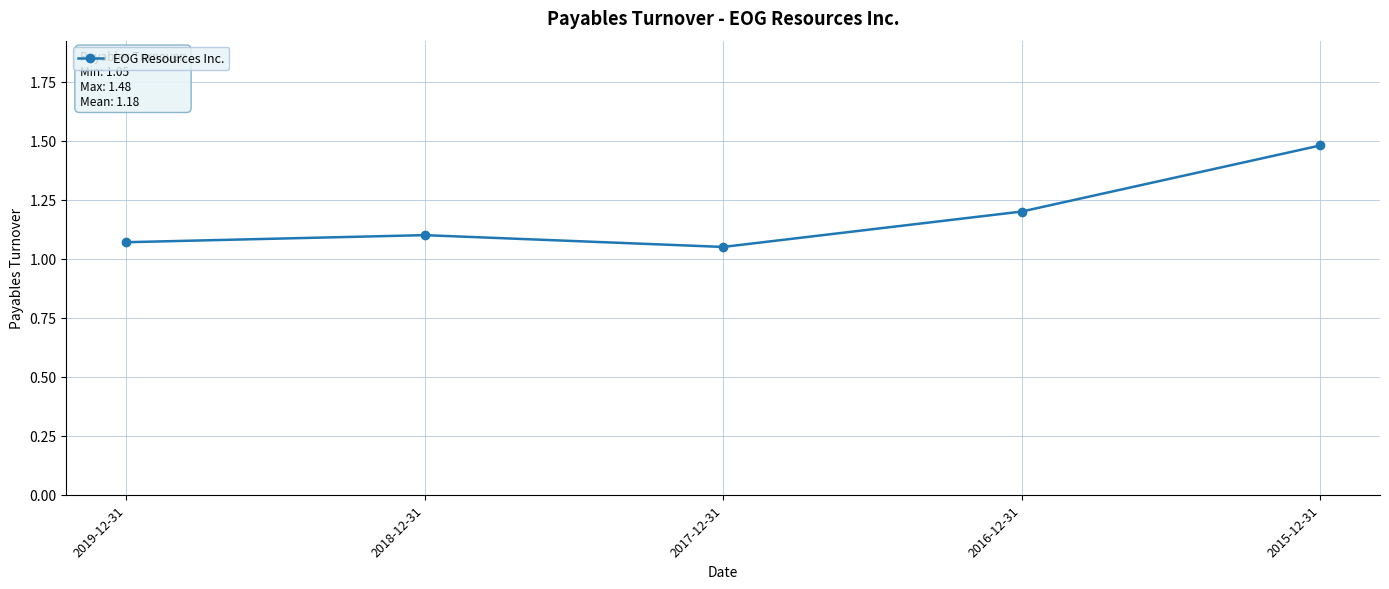

True or false: the data shows 1.5 at 2018-12-31.

False